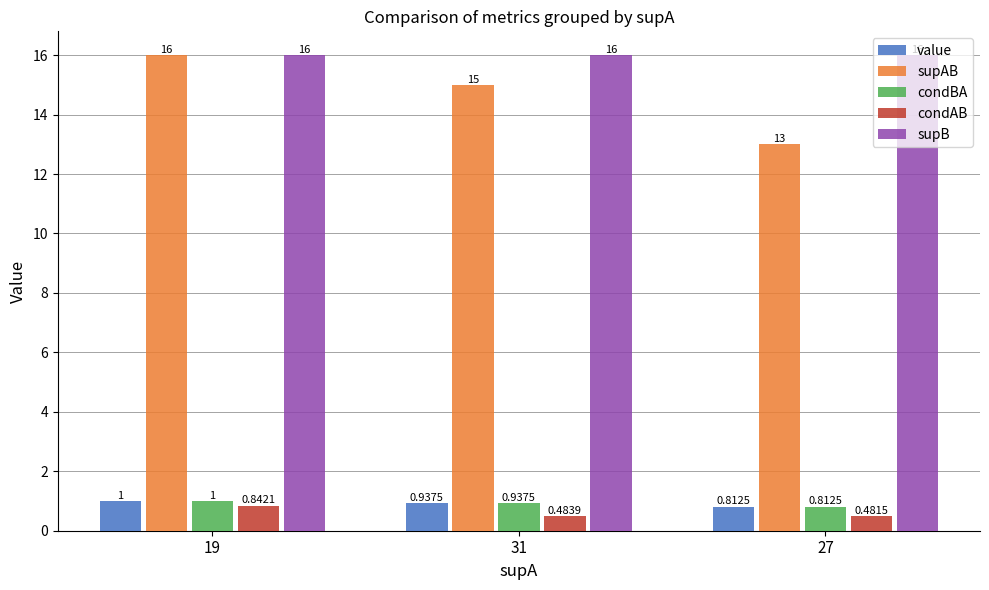

What is the sum of all supAB values?

44.0